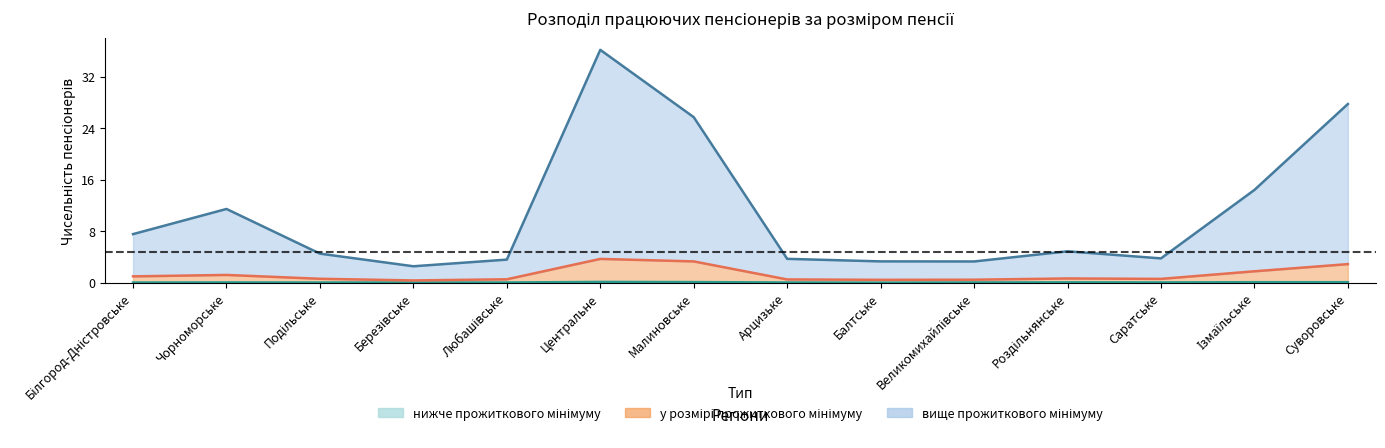

Which category has the lowest value in the у розмірі прожиткового мінімуму (чисельність) series?

Березівське